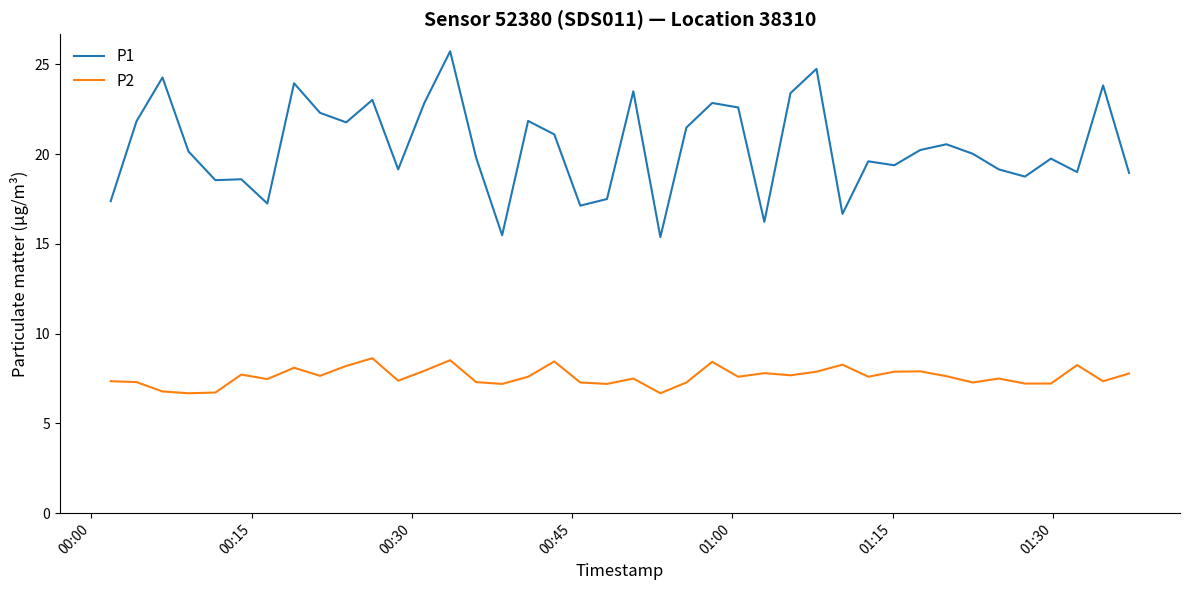

True or false: P1 and P2 cross at least once.

False